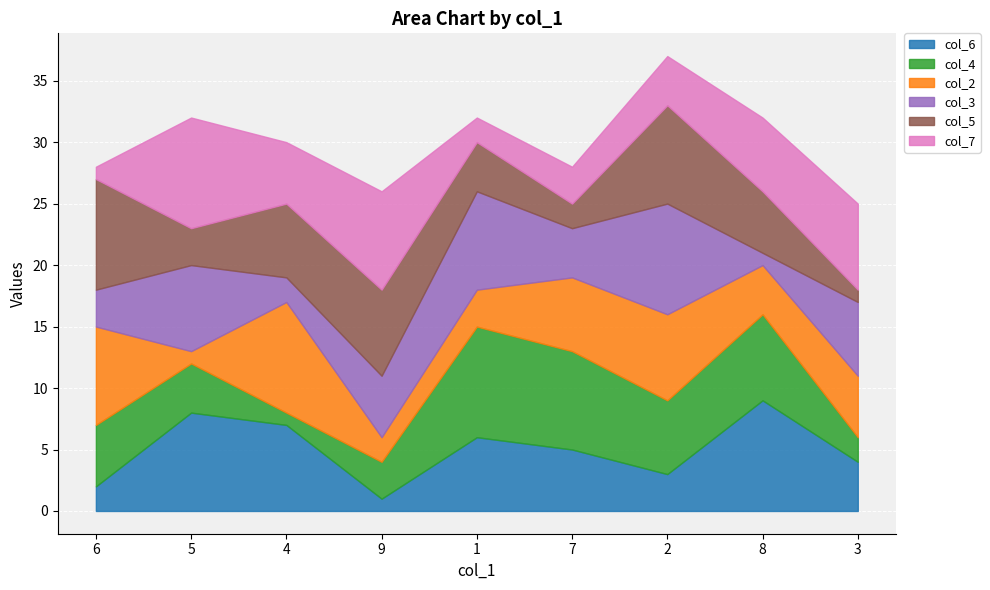

True or false: col_4 and col_5 intersect in this chart.

True